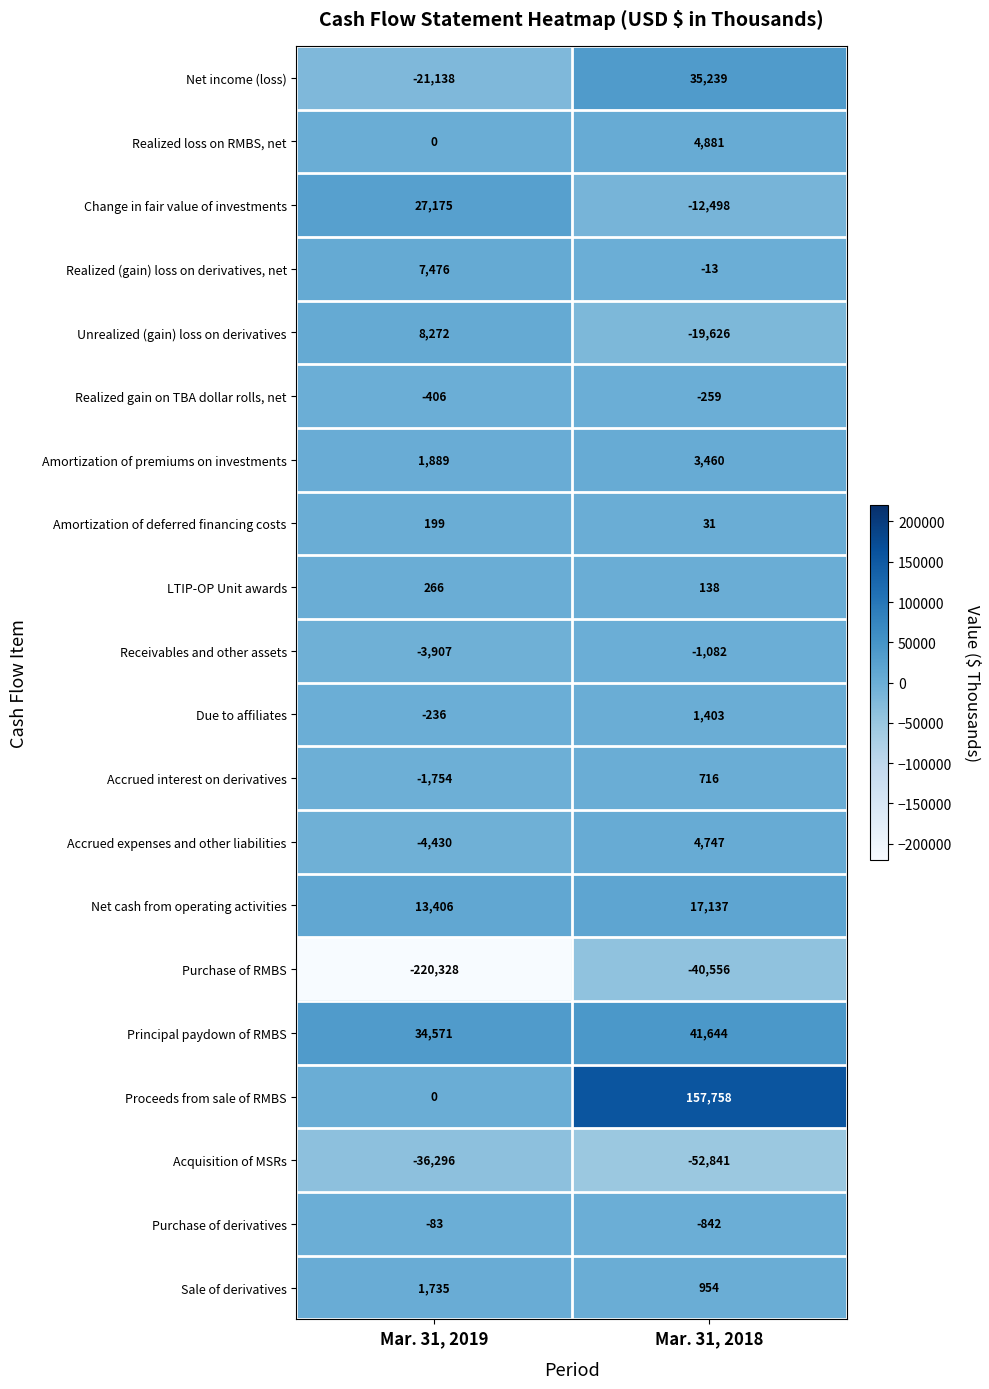

Is the value of Proceeds from sale of RMBS at Mar. 31, 2019 greater than the value of Accrued interest on derivatives at Mar. 31, 2018?

No